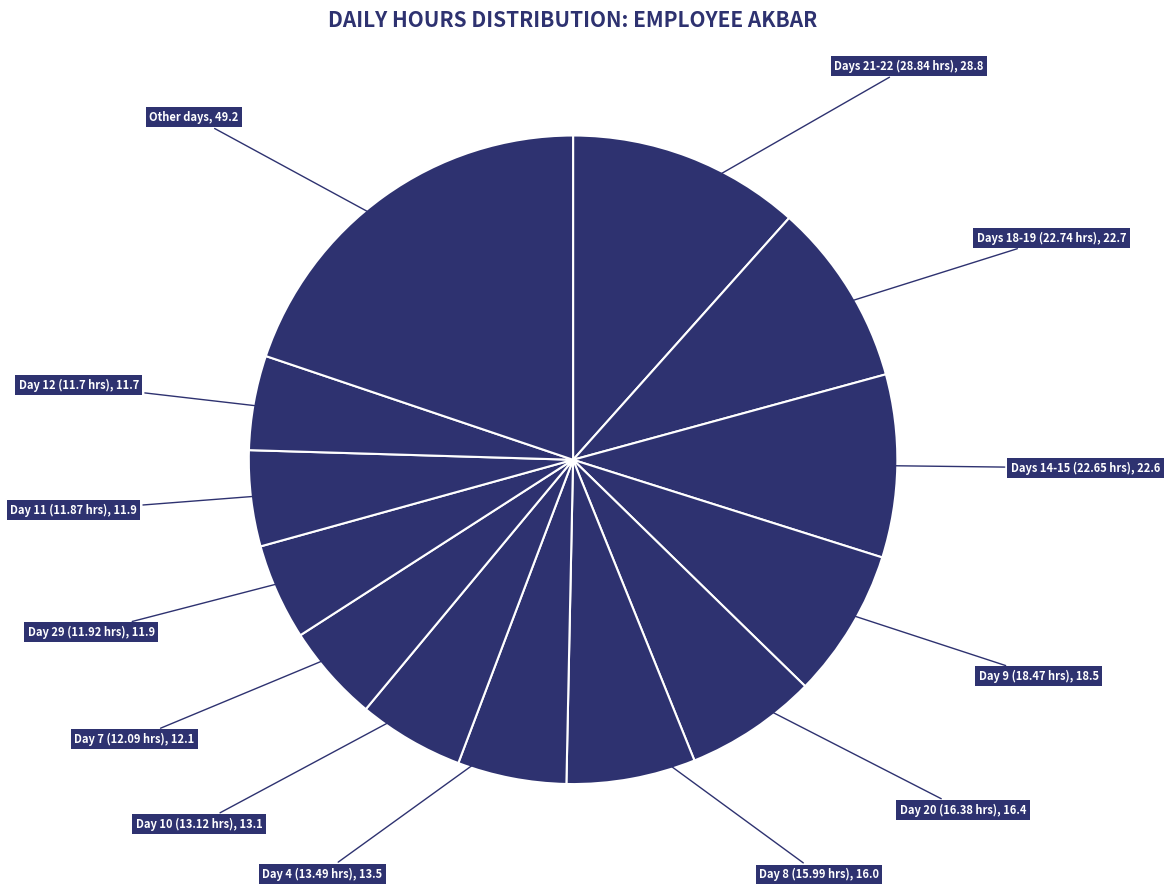

How many slices are in this pie chart?

13